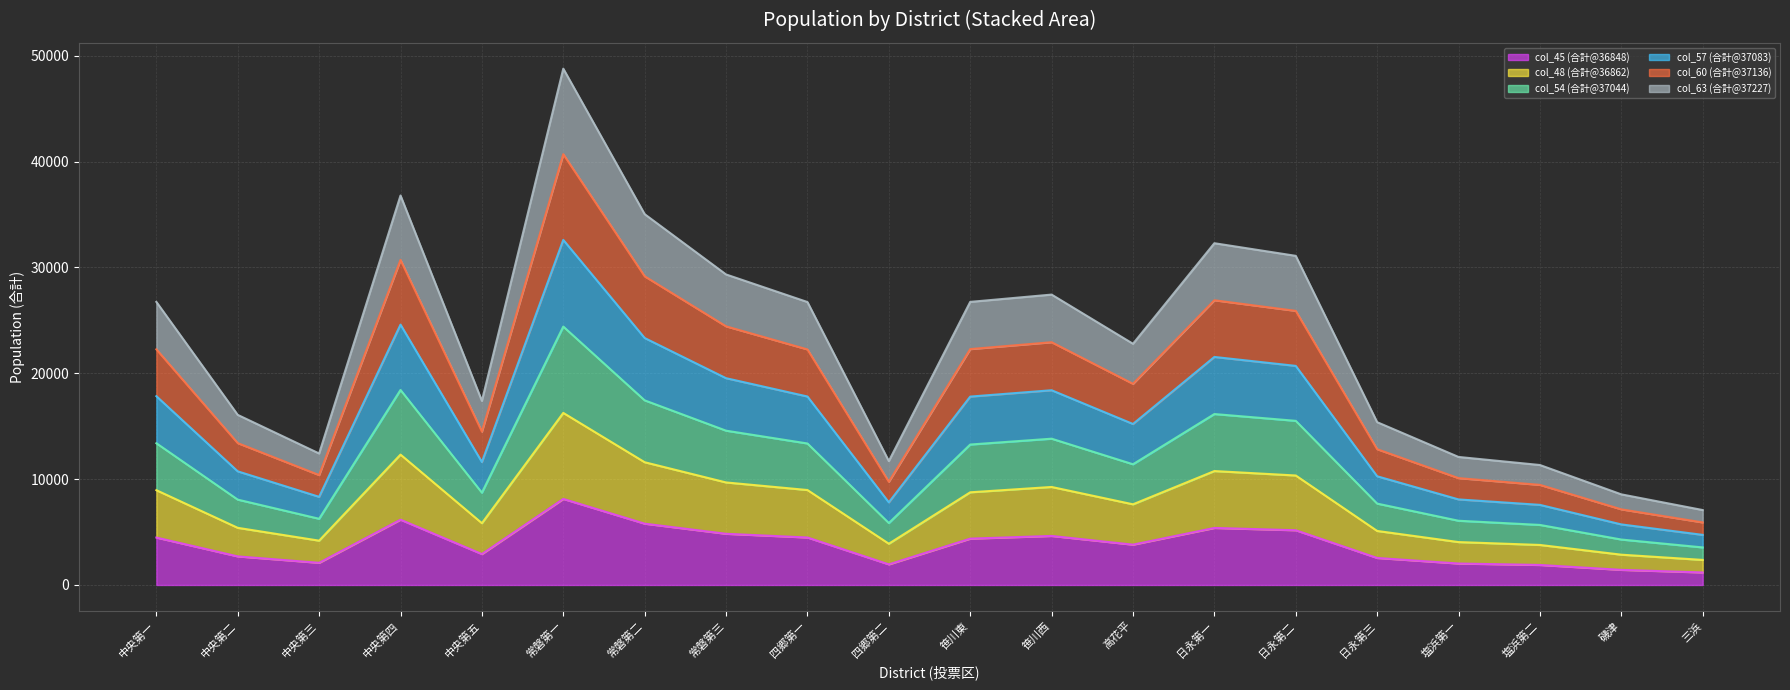

Which series has the largest total across all categories?

col_54 (合計@37044)